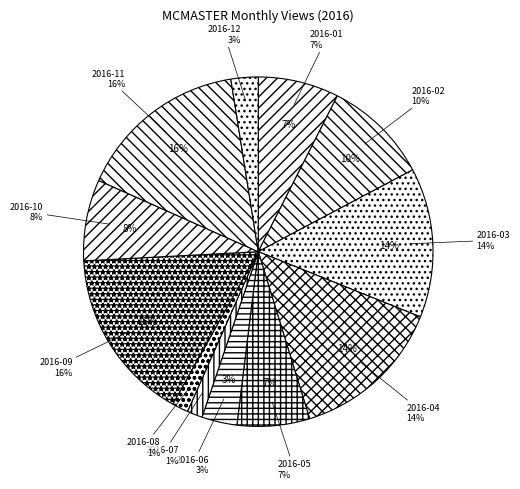

To the nearest percent, what percentage of the pie is 2016-02?

10%